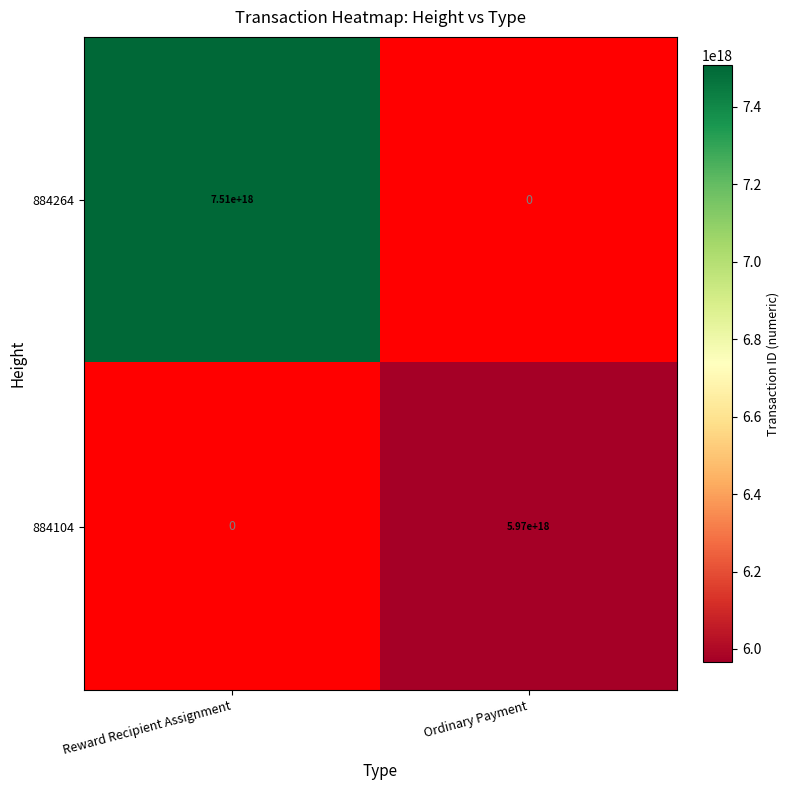

At how many categories does at least one series exceed 7484793130614753280?

1